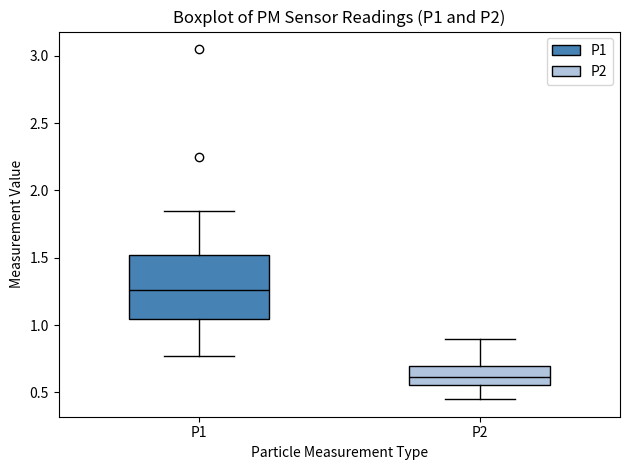

Which box is the tallest, from its lower edge to its upper edge?

P1